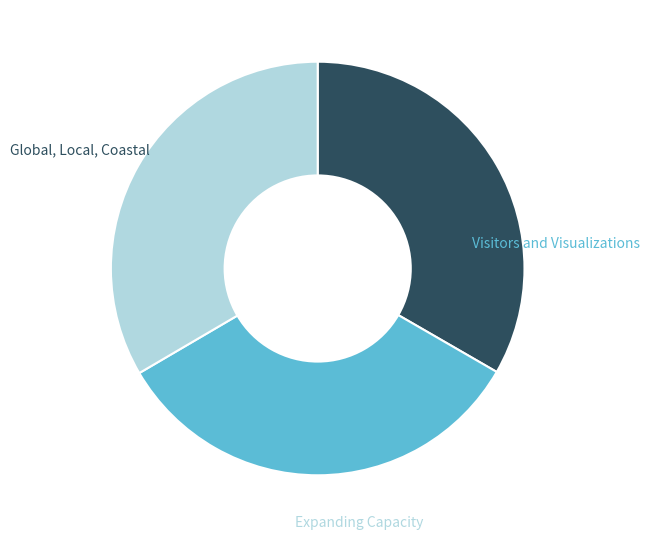

Is there a majority slice in this chart?

No